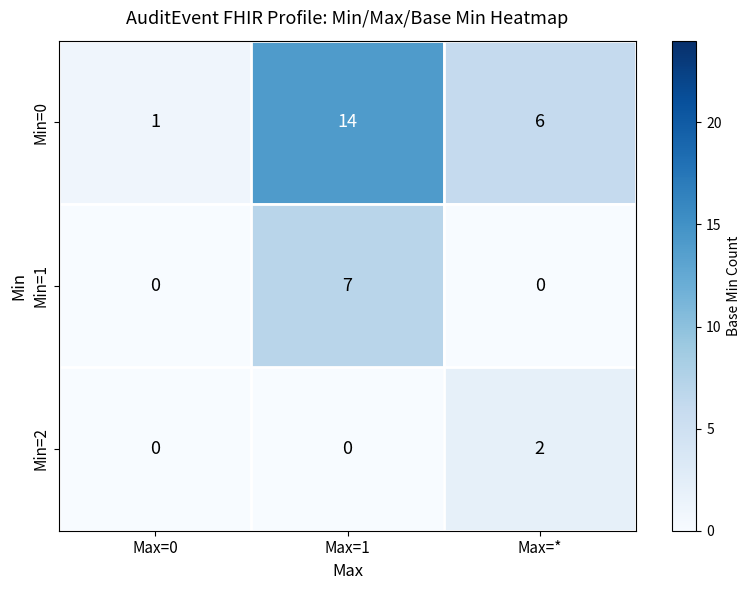

Where does the Min=0 series first go above 6?

Max=1